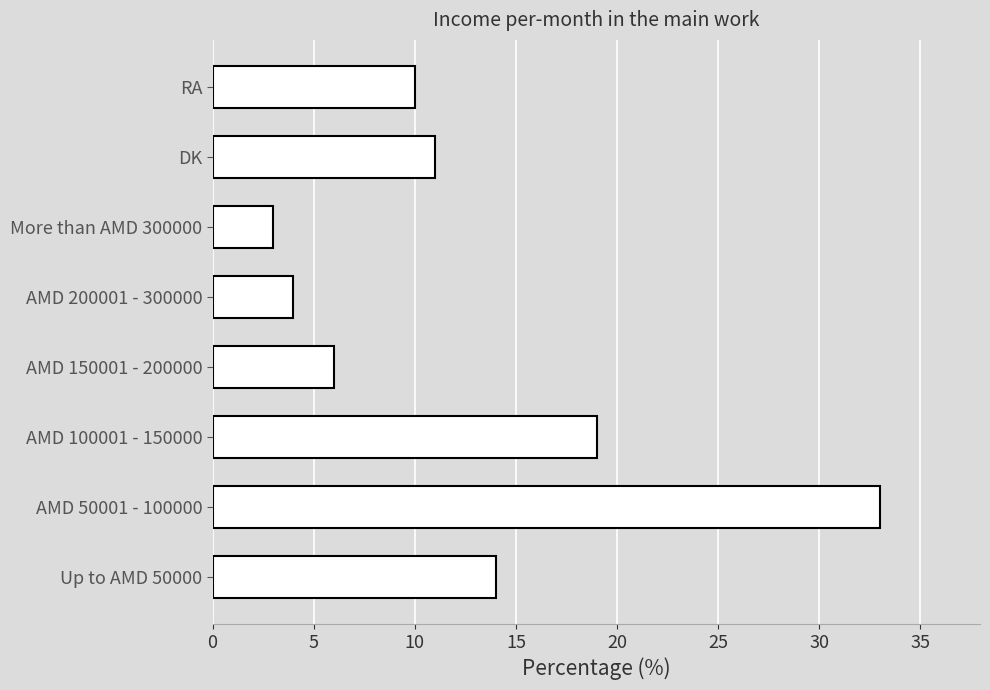

Which category has the highest value across all series?

AMD 50001 - 100000